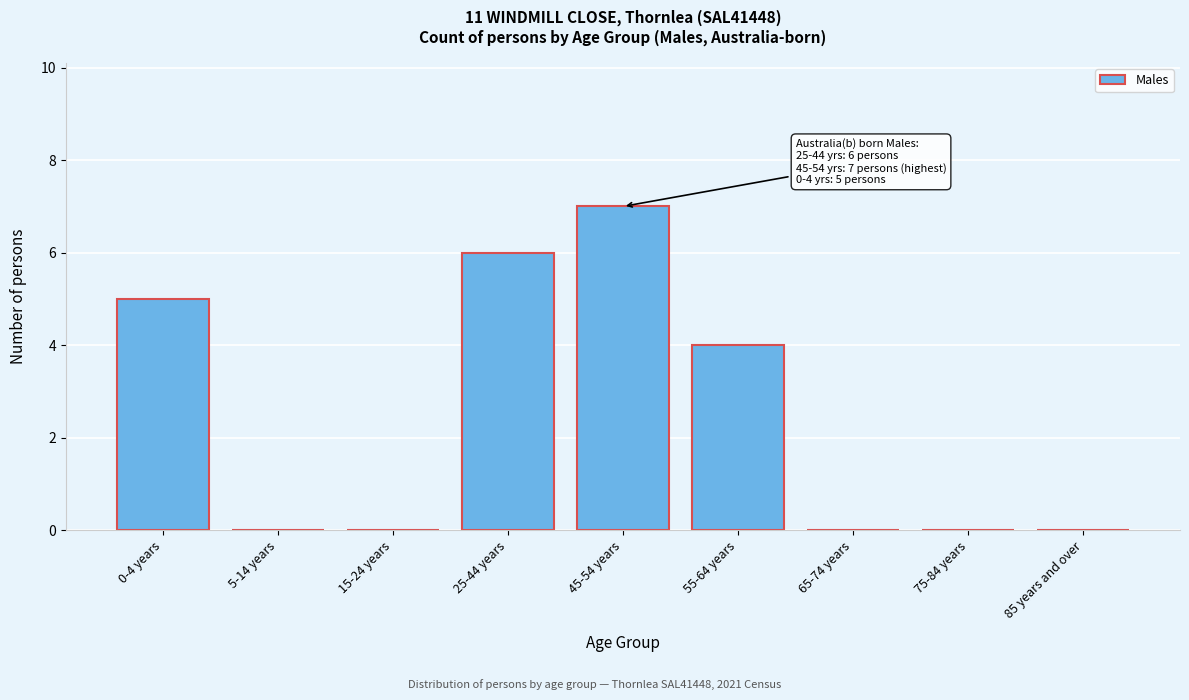

Reading right to left, what are all the values shown in this chart?

85 years and over=0	75-84 years=0	65-74 years=0	55-64 years=4	45-54 years=7	25-44 years=6	15-24 years=0	5-14 years=0	0-4 years=5